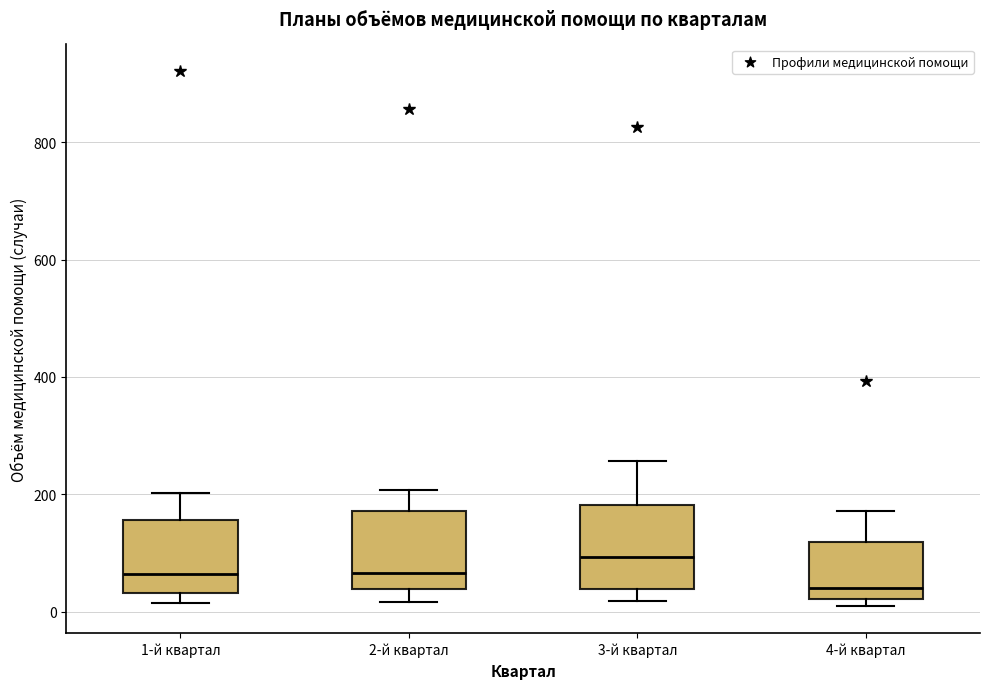

Which box's median line is the lowest?

4-й квартал